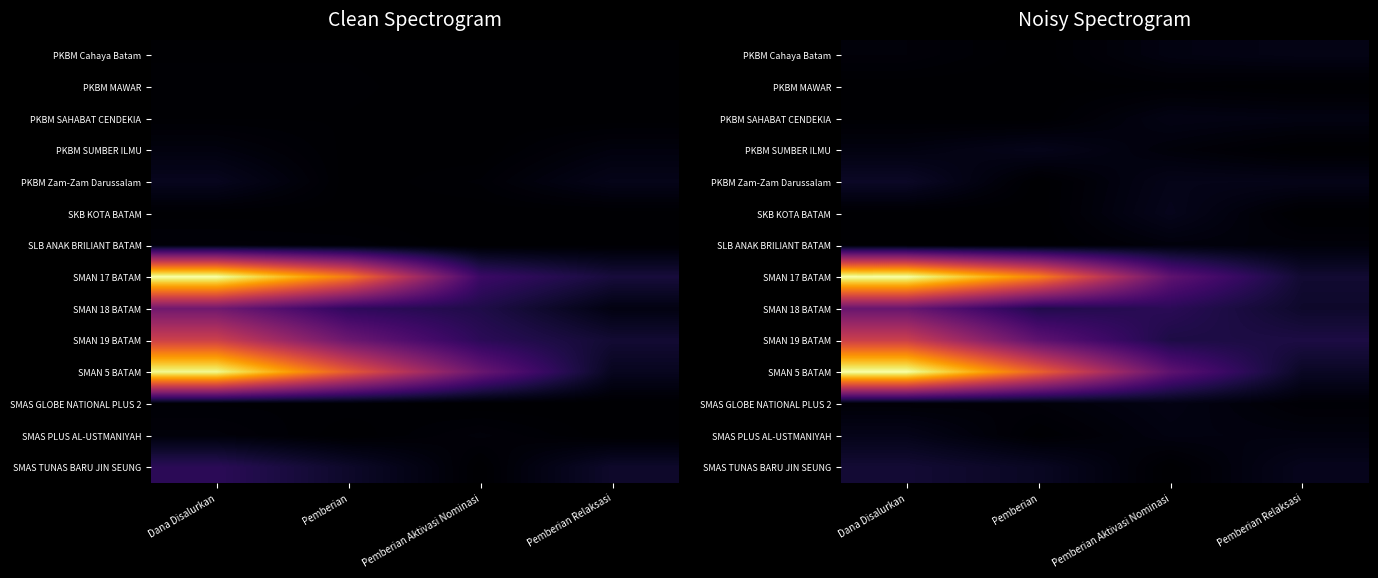

At how many categories does at least one series exceed 0?

4